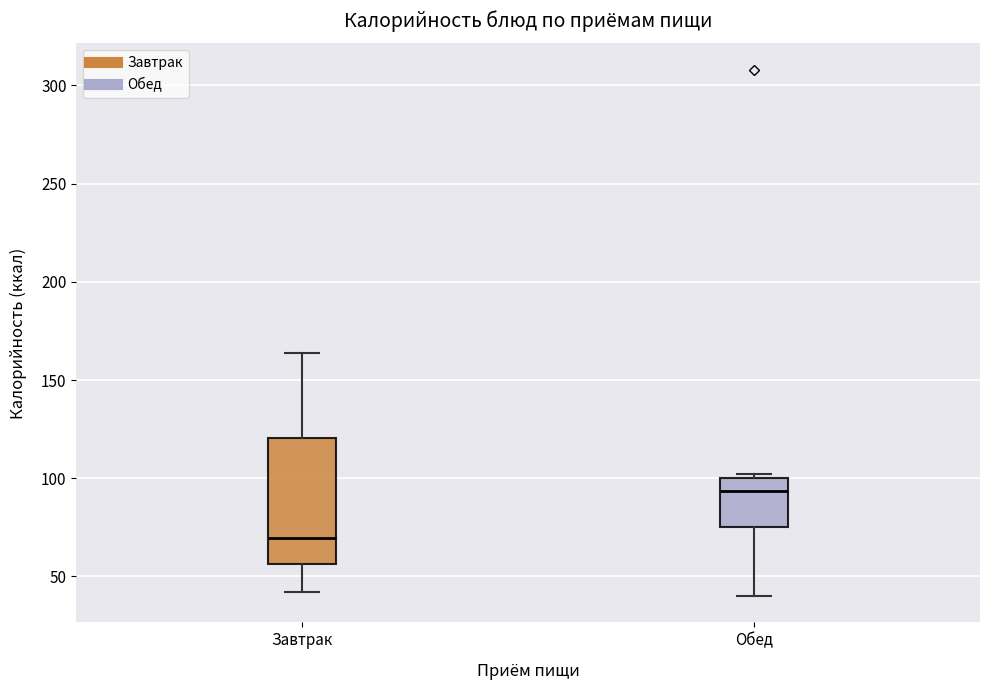

Which box's median line is the lowest?

Завтрак